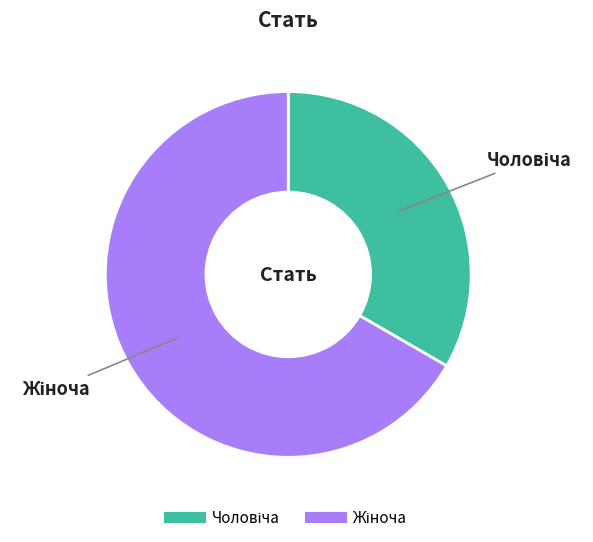

Is there any slice that represents more than half of the pie?

Yes